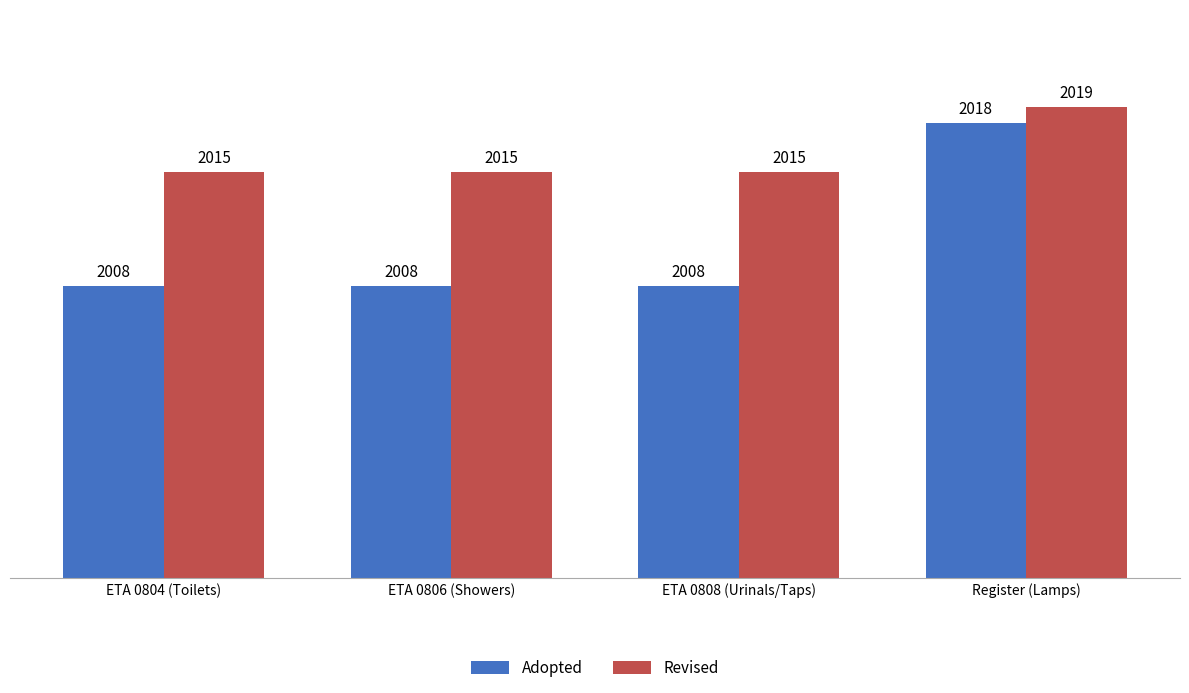

Which category has the highest value across all series?

Register (Lamps)